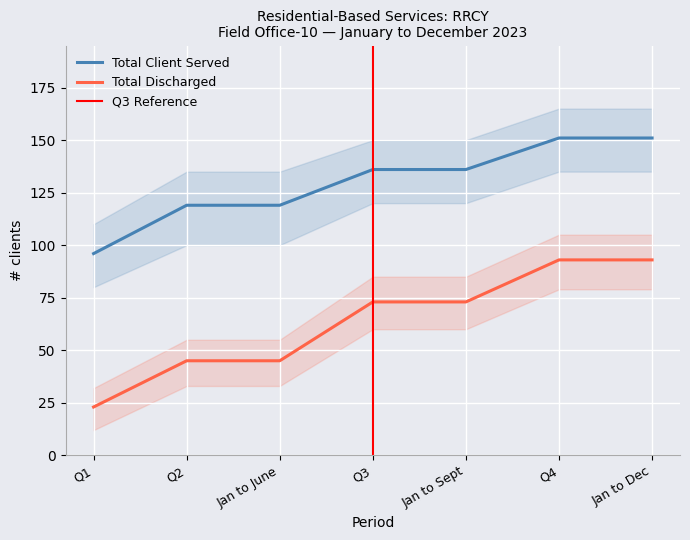

What is the value of the Total Discharged point at the 6th from the left?

93